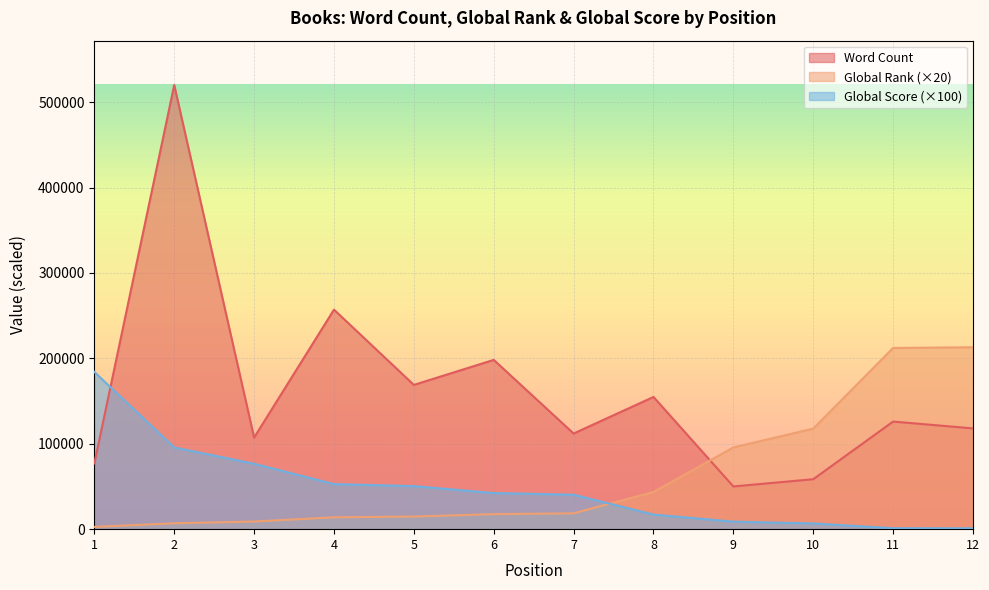

Rank the series at 9 from highest to lowest value.

Global Rank (×20), Word Count, Global Score (×100)